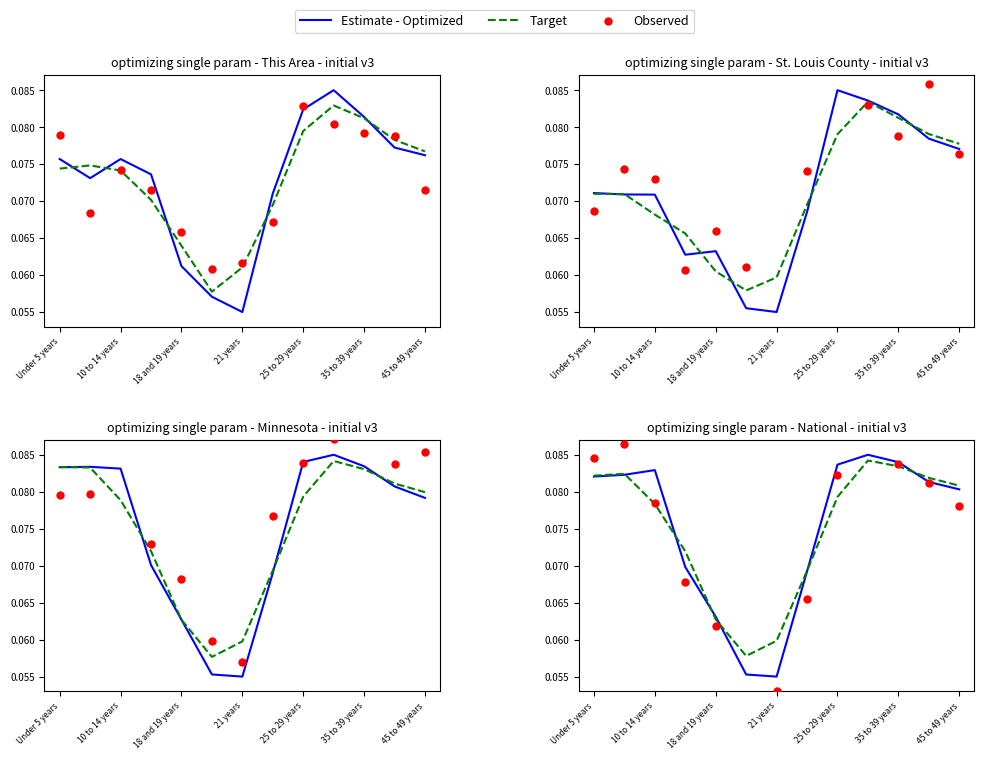

At how many categories does at least one series exceed 0?

13